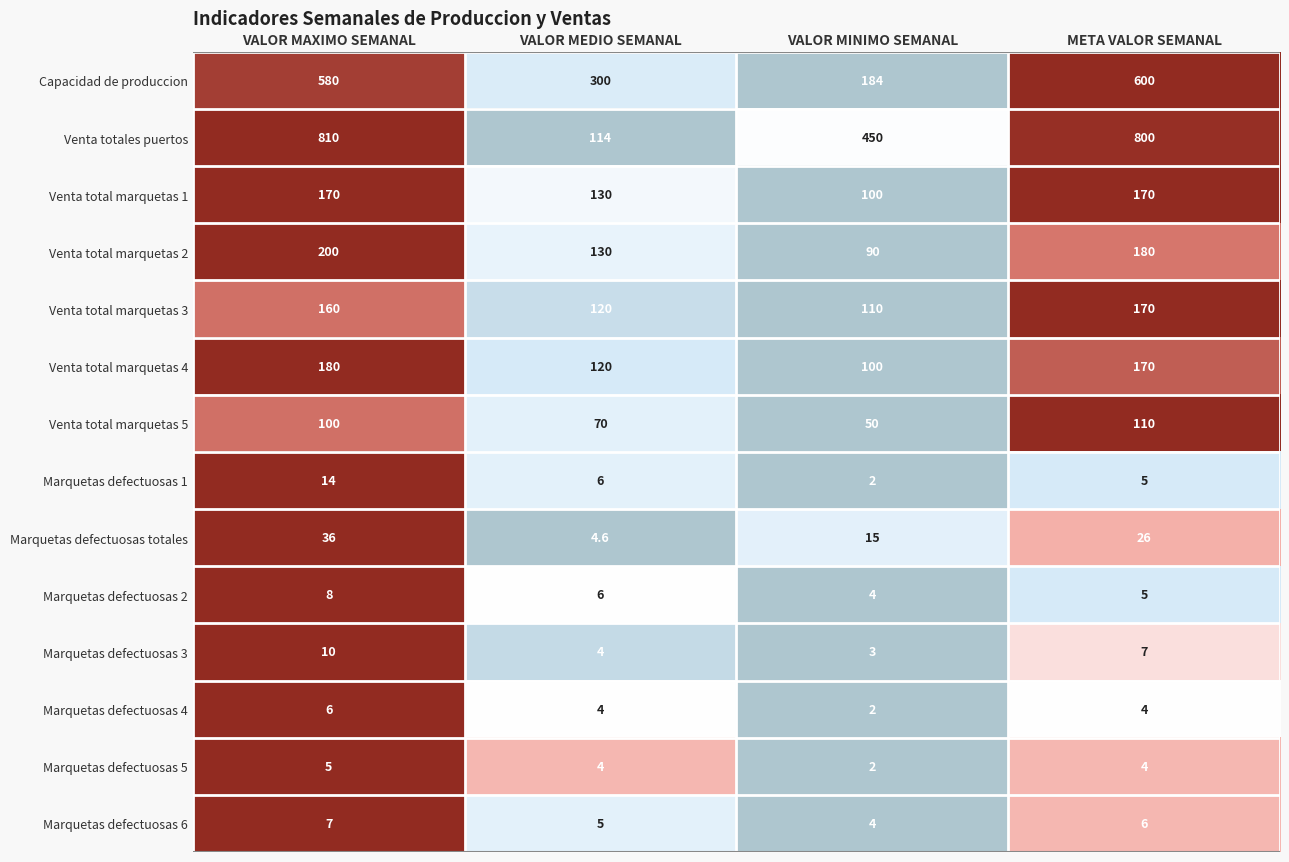

How many values in the Marquetas defectuosas 2 series are below 6?

2